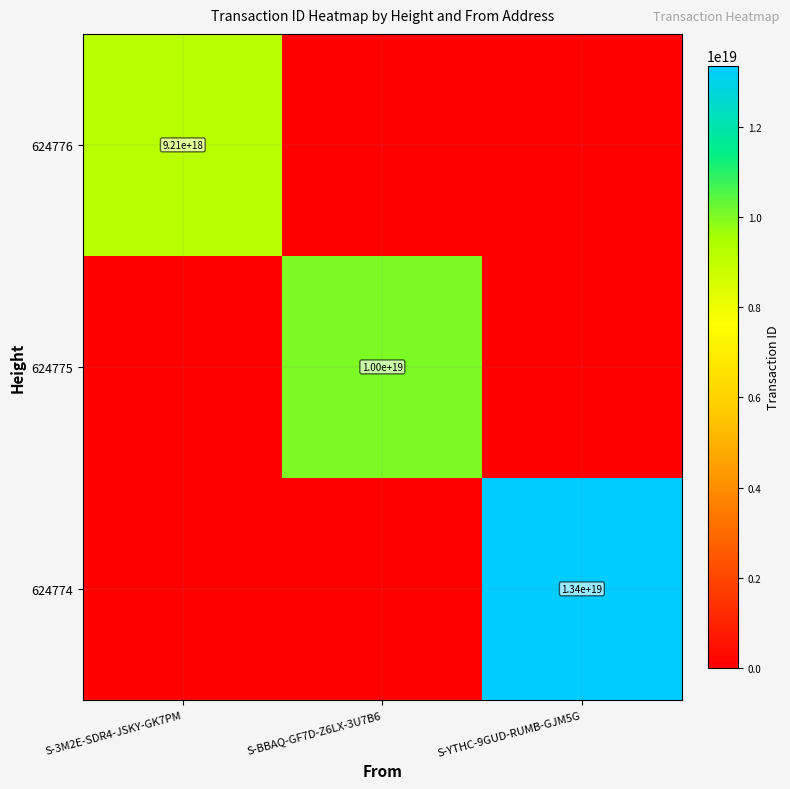

How many distinct data groups are displayed?

3